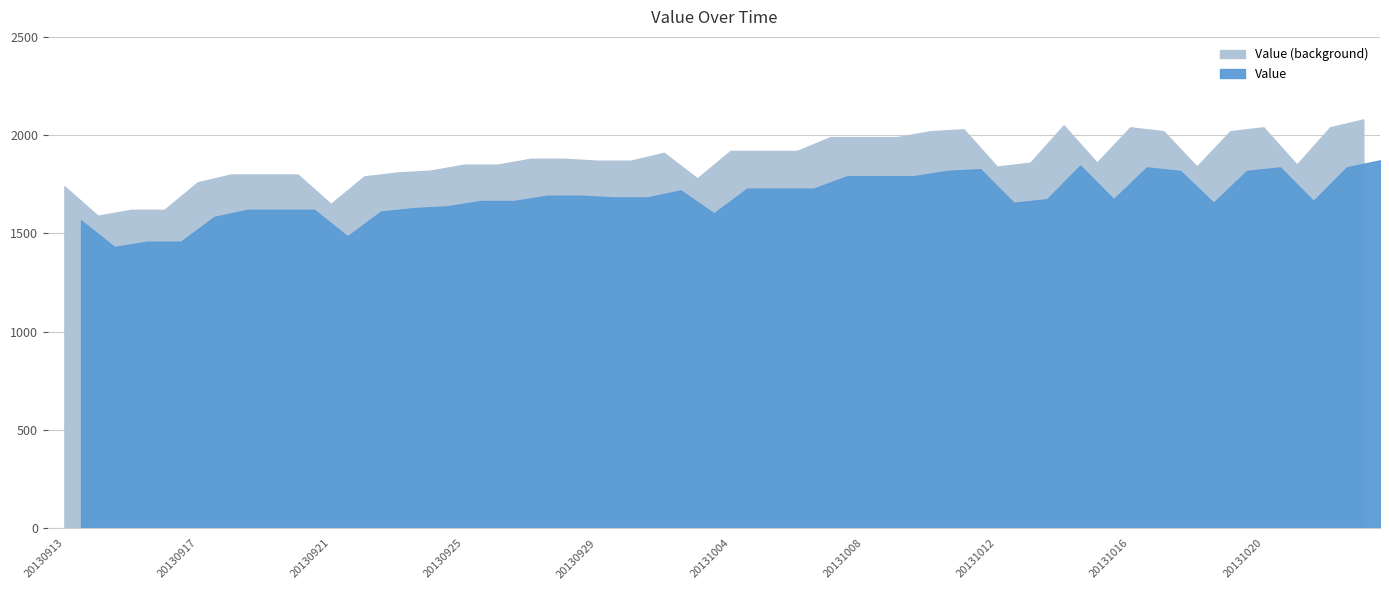

What is the ratio of the value at 20131013 to the value at 20130919?

1.0